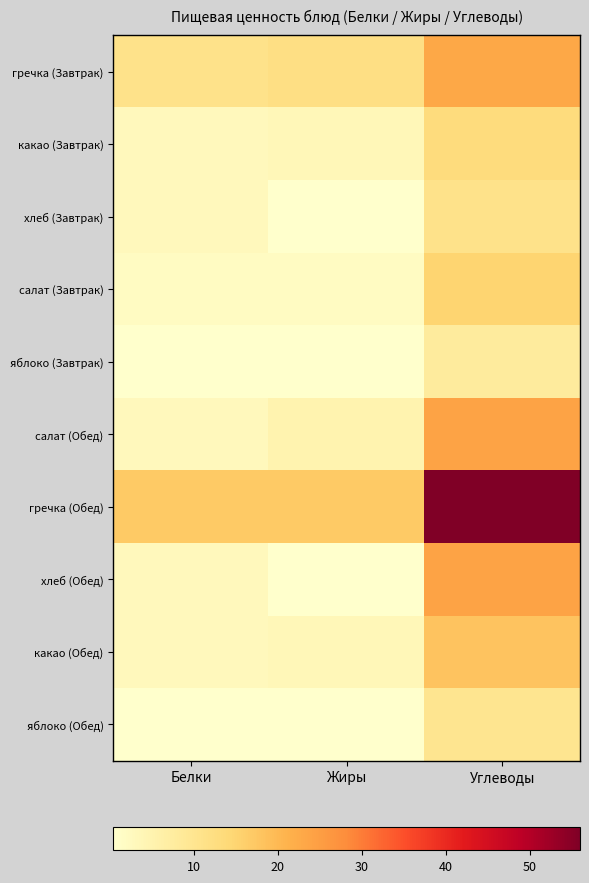

Reading left to right, what are all the values shown in this chart?

гречка (Завтрак): Белки=11.0	Жиры=12.0	Углеводы=23.0
какао (Завтрак): Белки=3.0	Жиры=3.6	Углеводы=13.0
хлеб (Завтрак): Белки=3.0	Жиры=0.5	Углеводы=11.0
салат (Завтрак): Белки=2.0	Жиры=2.0	Углеводы=15.0
яблоко (Завтрак): Белки=0.4	Жиры=0.4	Углеводы=8.0
салат (Обед): Белки=3.0	Жиры=5.0	Углеводы=24.0
гречка (Обед): Белки=17.0	Жиры=17.0	Углеводы=56.0
хлеб (Обед): Белки=3.0	Жиры=0.5	Углеводы=24.0
какао (Обед): Белки=3.0	Жиры=3.6	Углеводы=18.0
яблоко (Обед): Белки=0.4	Жиры=0.4	Углеводы=10.0